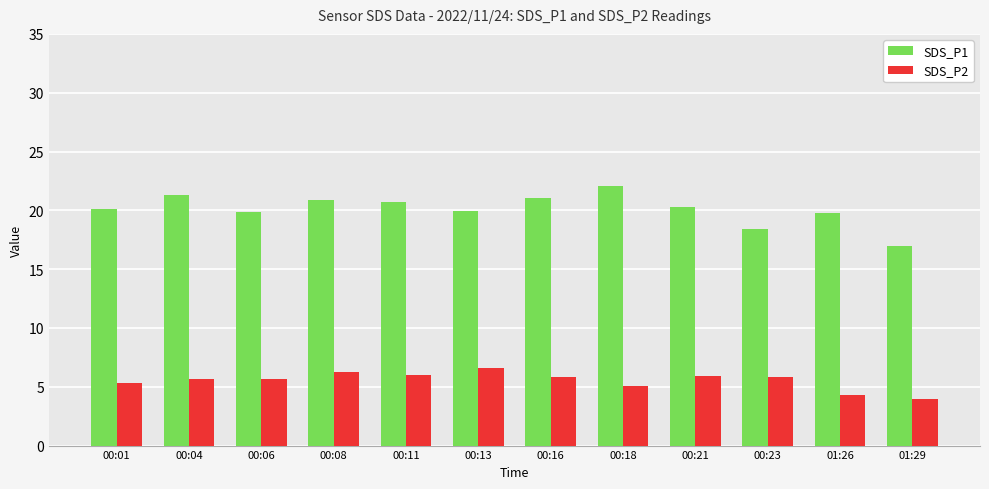

Which series changed the most between 00:06 and 01:29?

SDS_P1